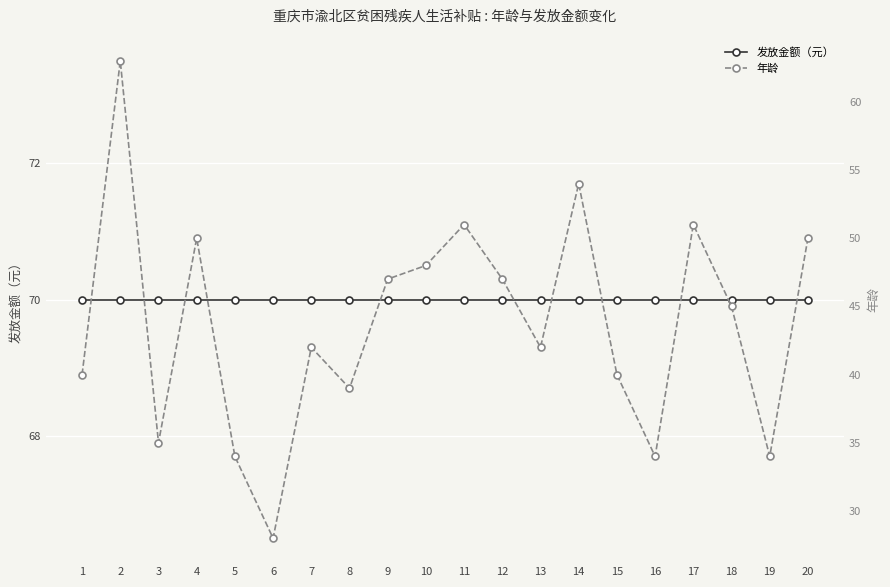

At which label is 年龄 closest to 45?

18